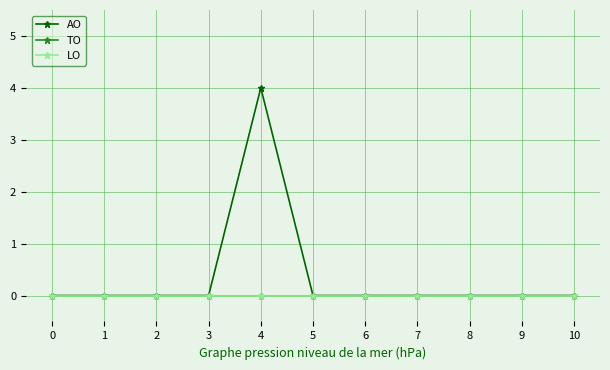

True or false: TO and AO cross at least once.

False